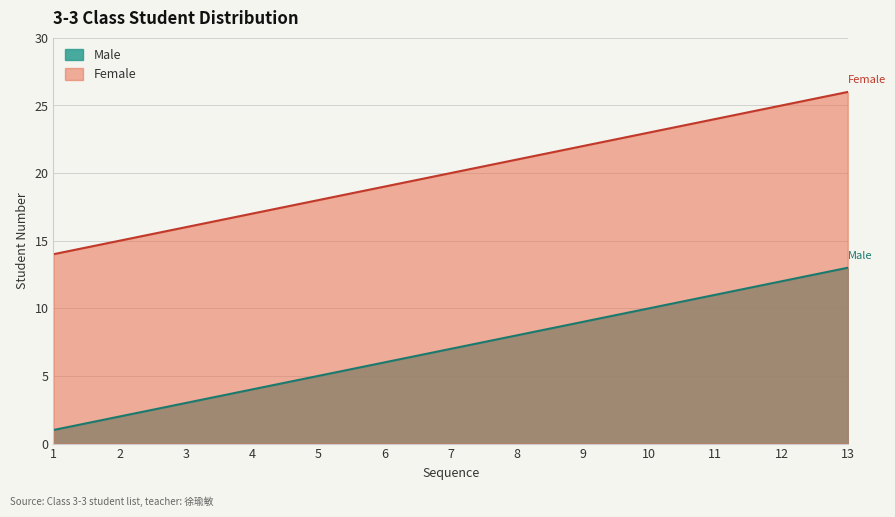

At which label does Female first exceed 20?

8